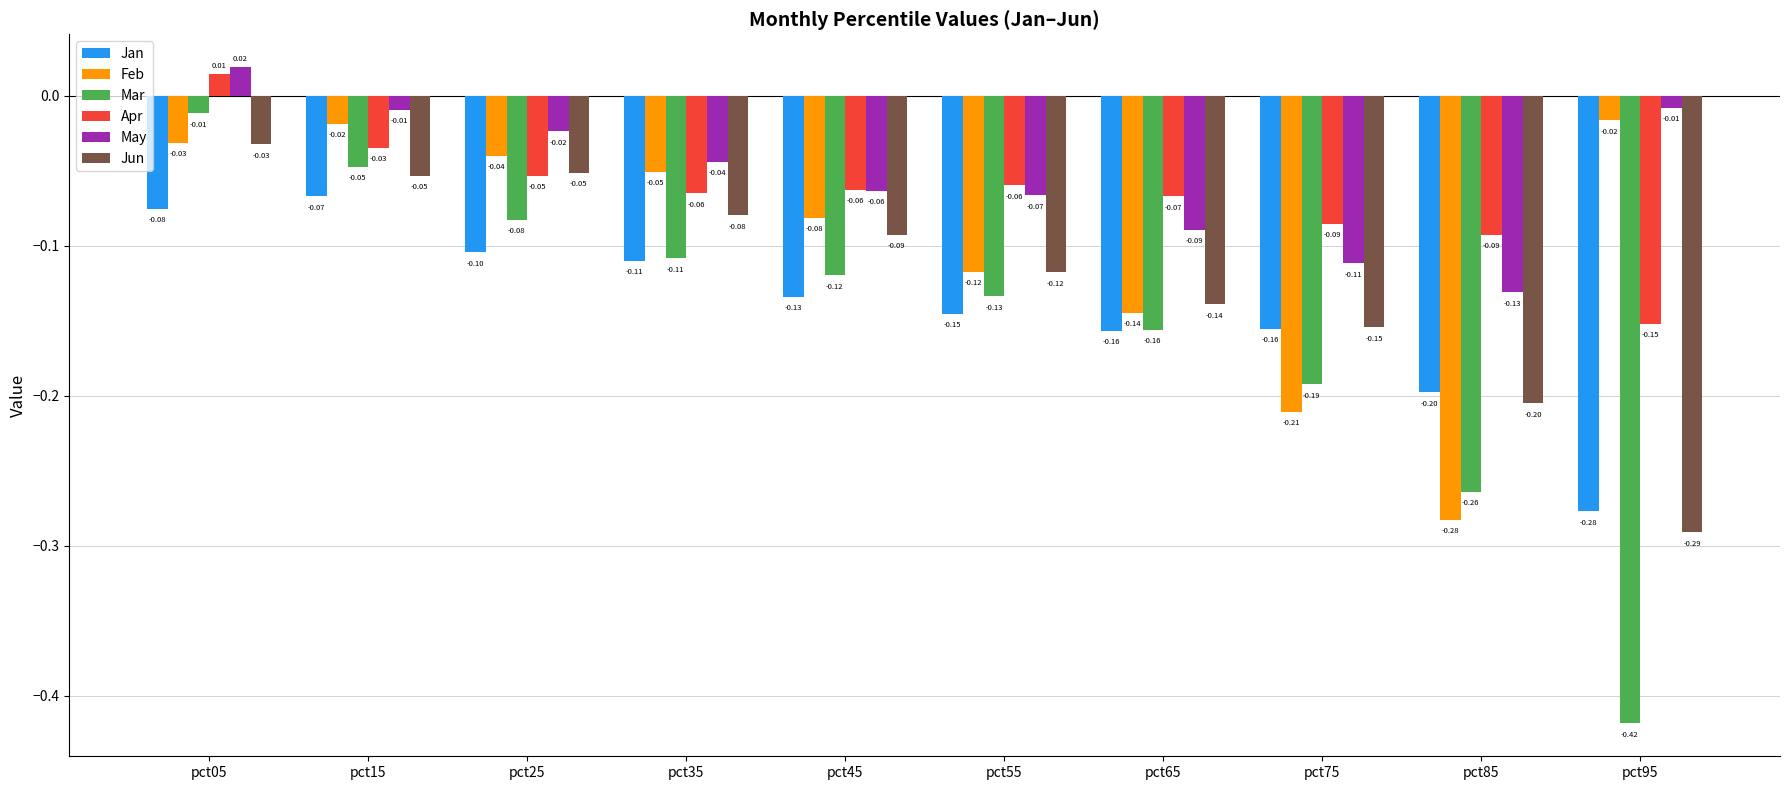

Which label corresponds to the largest value in the chart?

pct05